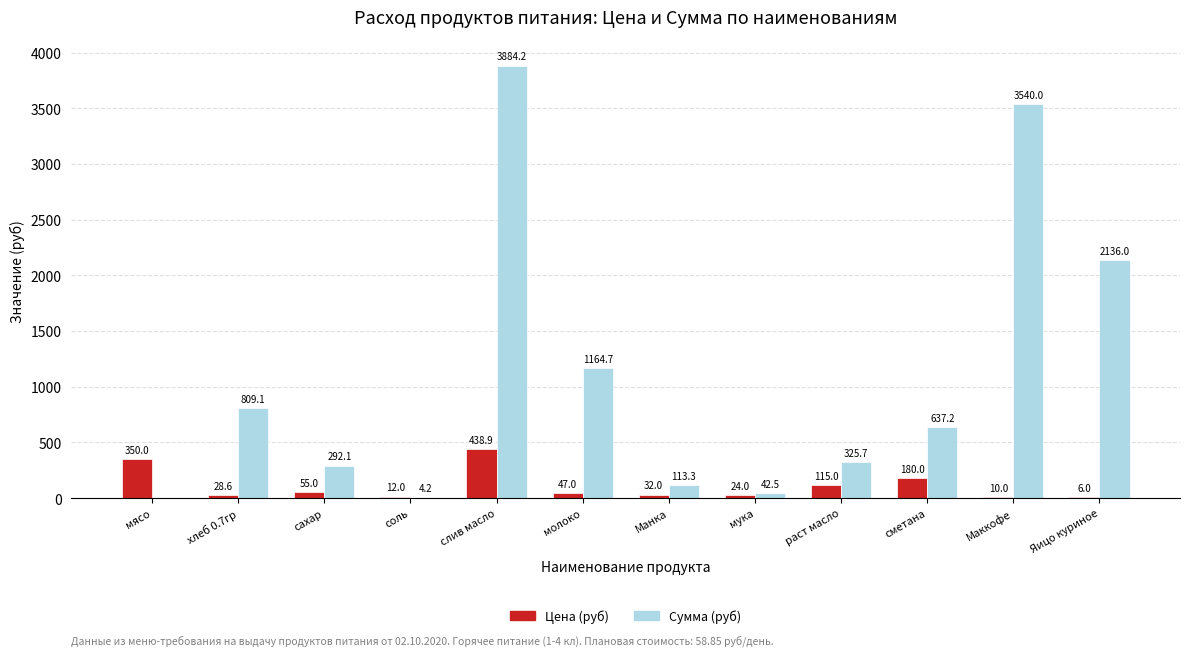

Where does the Сумма (руб) series first go above 637?

хлеб 0.7гр